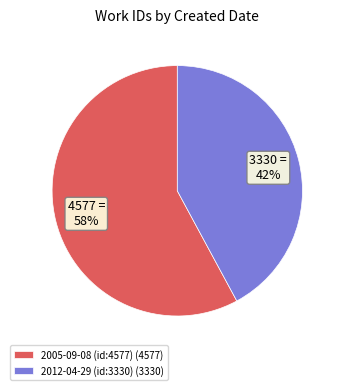

What is the ratio of the value at 2005-09-08 (id:4577) to the value at 2012-04-29 (id:3330)?

1.4